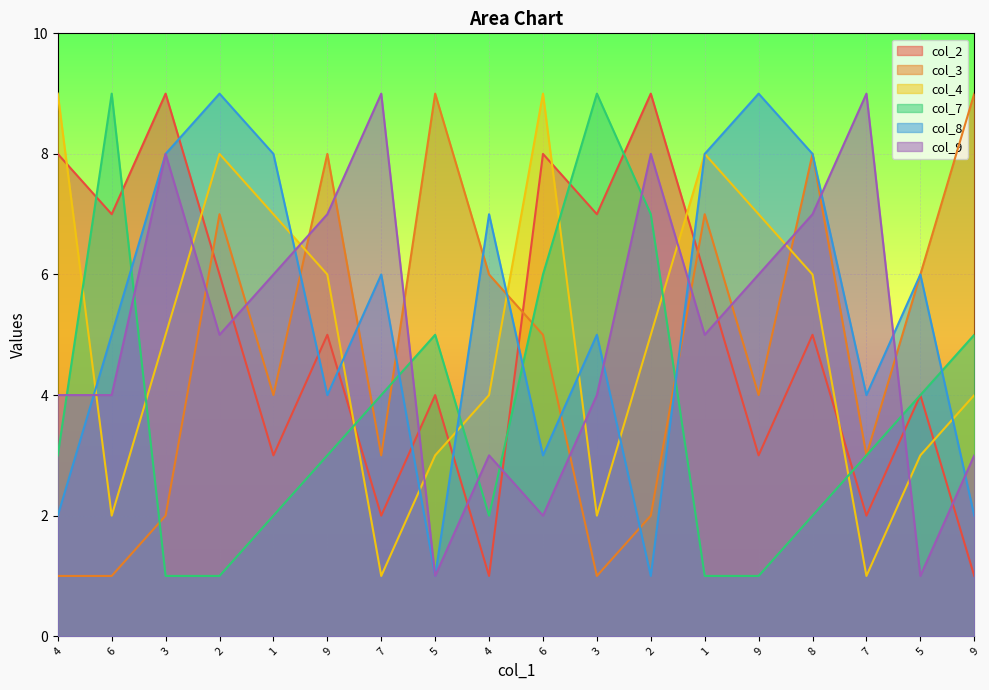

What is the greatest value displayed?

9